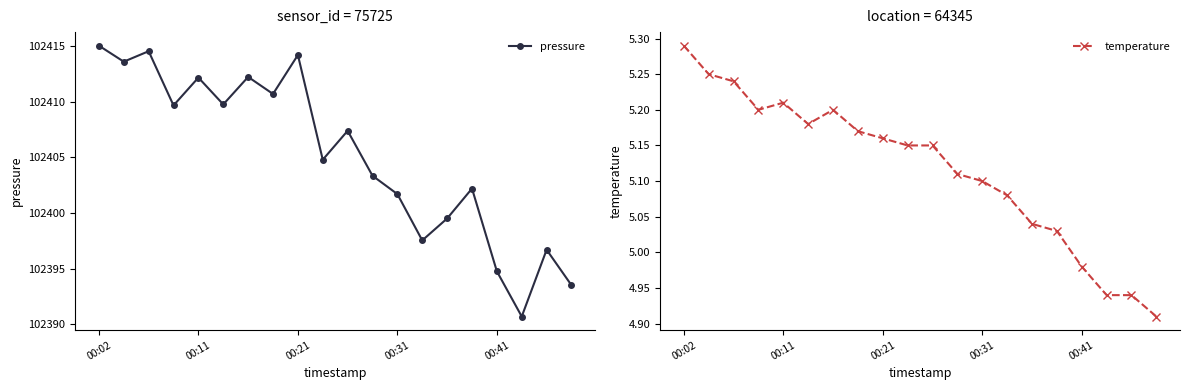

Which category has the highest value across all series?

00:02